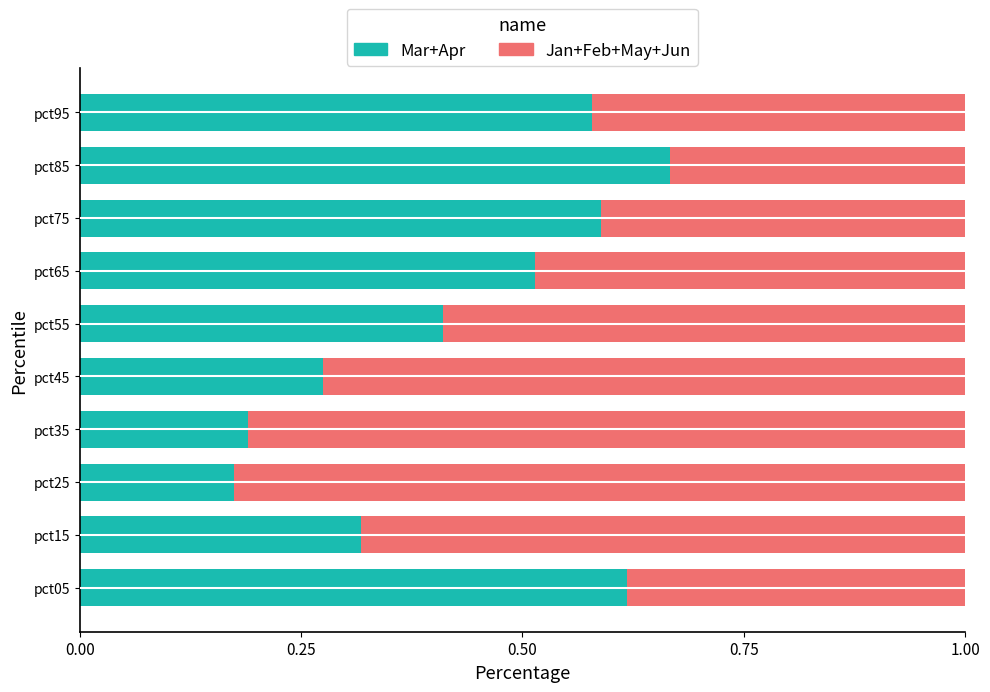

List the labels in order of Mar+Apr value, largest first.

pct85, pct05, pct75, pct95, pct65, pct55, pct15, pct45, pct35, pct25